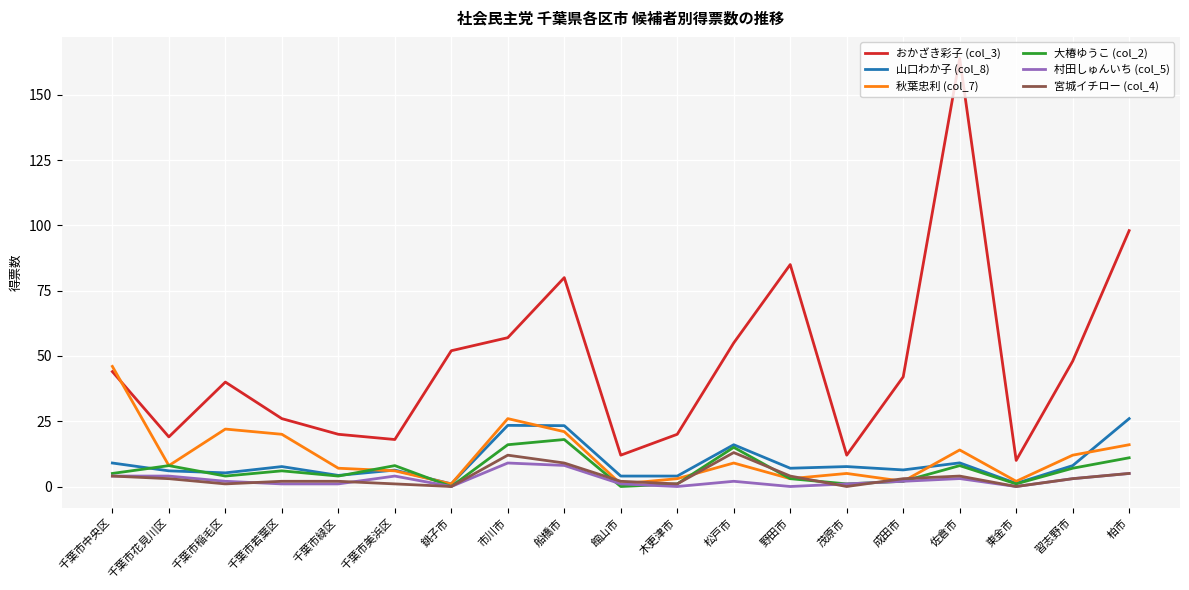

What is the highest value of the おかざき彩子 (col_3) series?

164.0